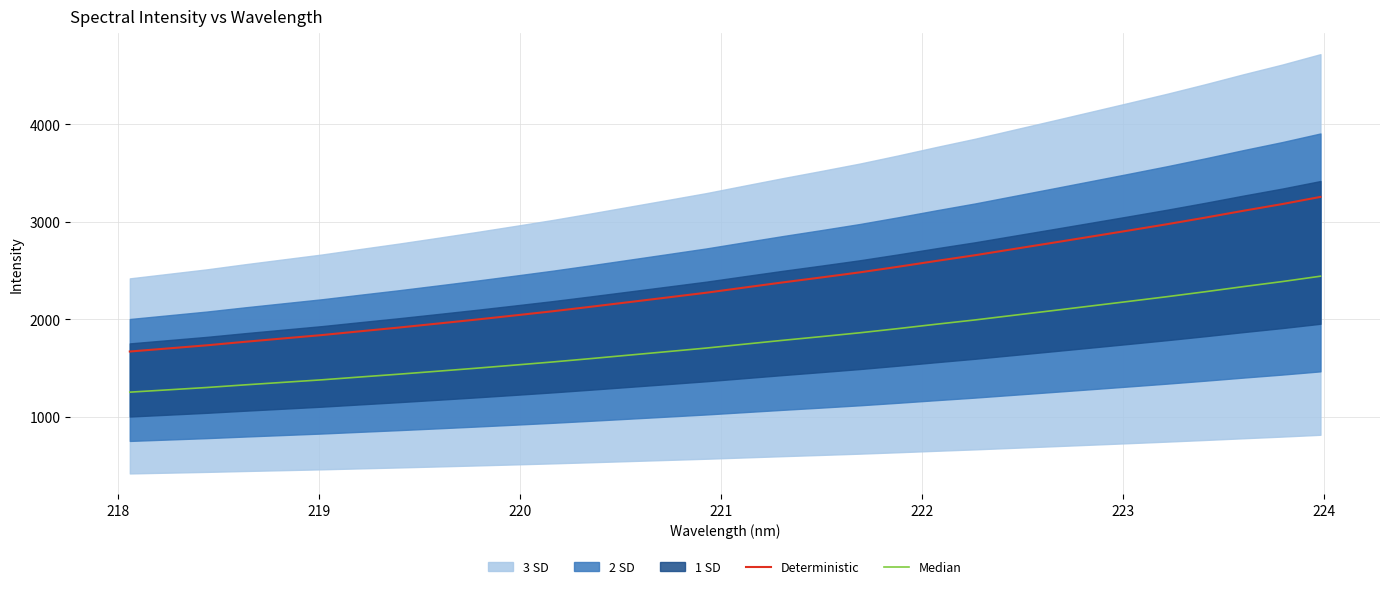

Which series has the widest spread of values?

Deterministic